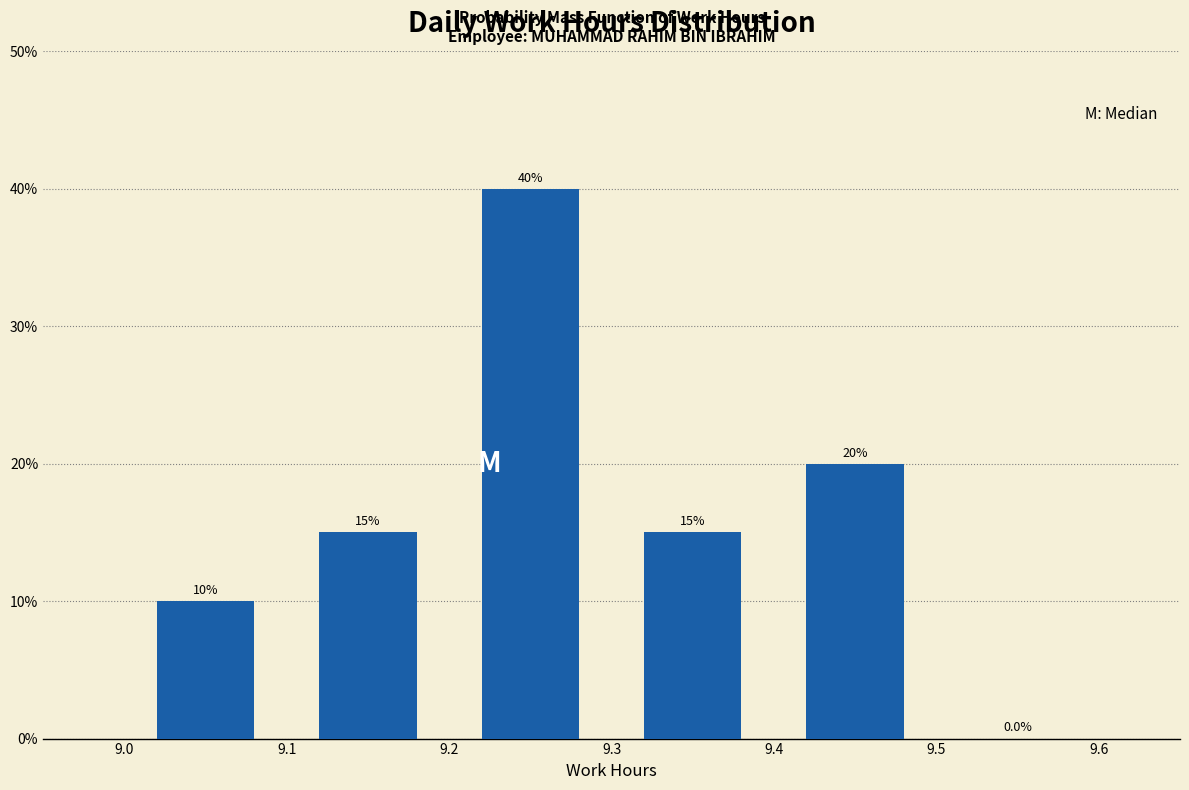

Reading left to right, list every bar in this chart as the range it spans on the x-axis followed by its height.

9.0 to 9.1: 10.0
9.1 to 9.2: 15.0
9.2 to 9.3: 40.0
9.3 to 9.4: 15.0
9.4 to 9.5: 20.0
9.5 to 9.6: 0.0